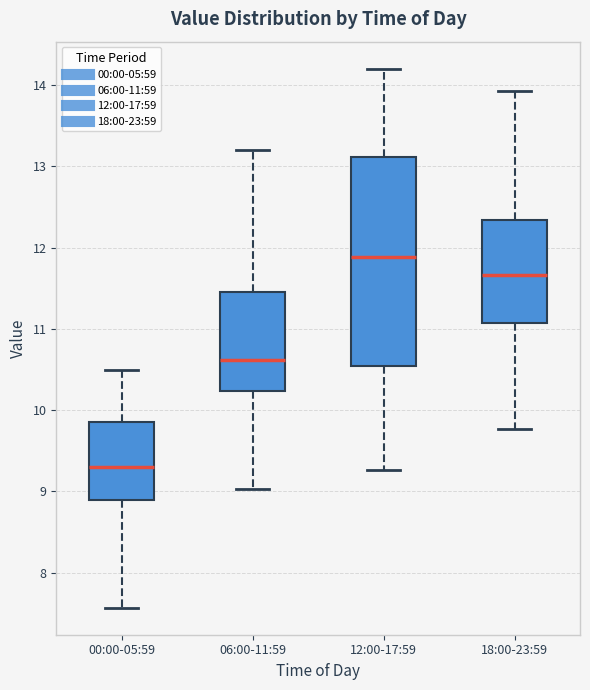

Comparing the boxes themselves (not the whiskers), which one is the tallest?

12:00-17:59